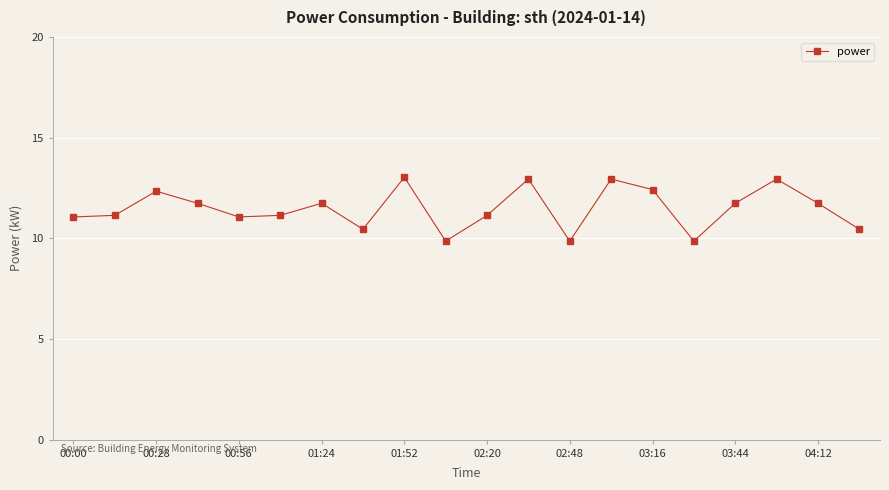

What is the difference between the maximum and minimum values?

3.2